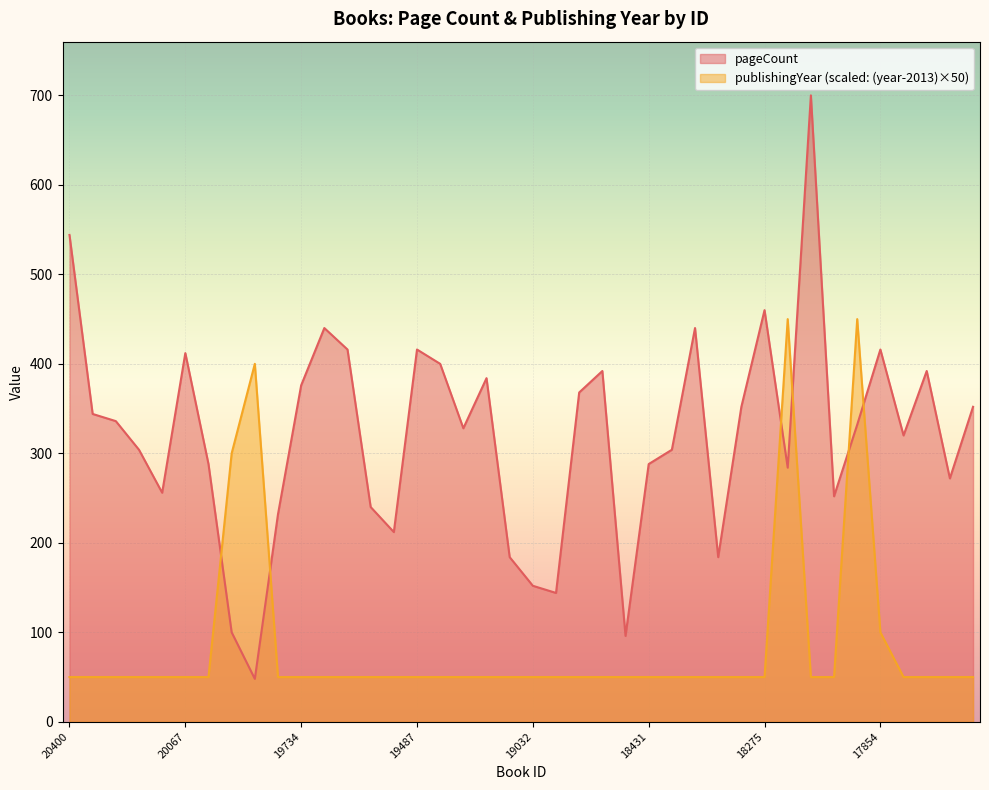

What are all the series names shown in the legend?

pageCount, publishingYear (scaled: (year-2013)×50)